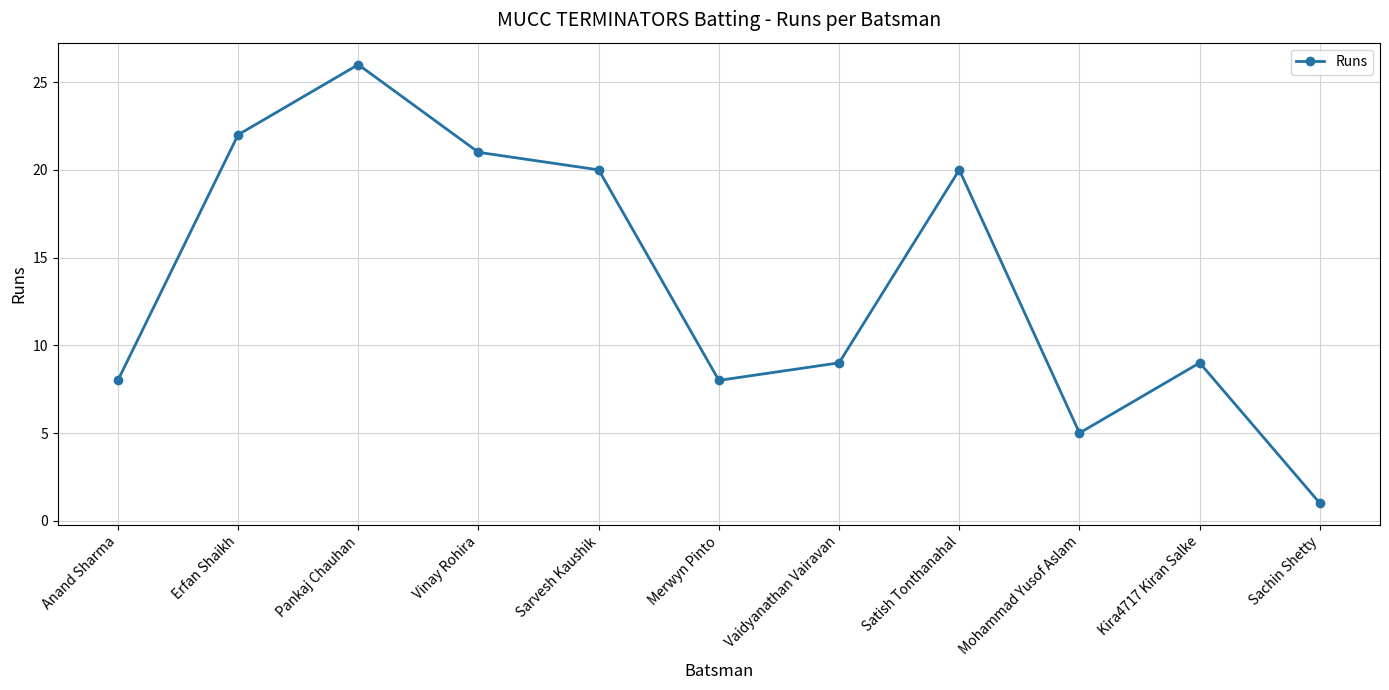

How many points are higher than both their immediate neighbors (excluding endpoints)?

3